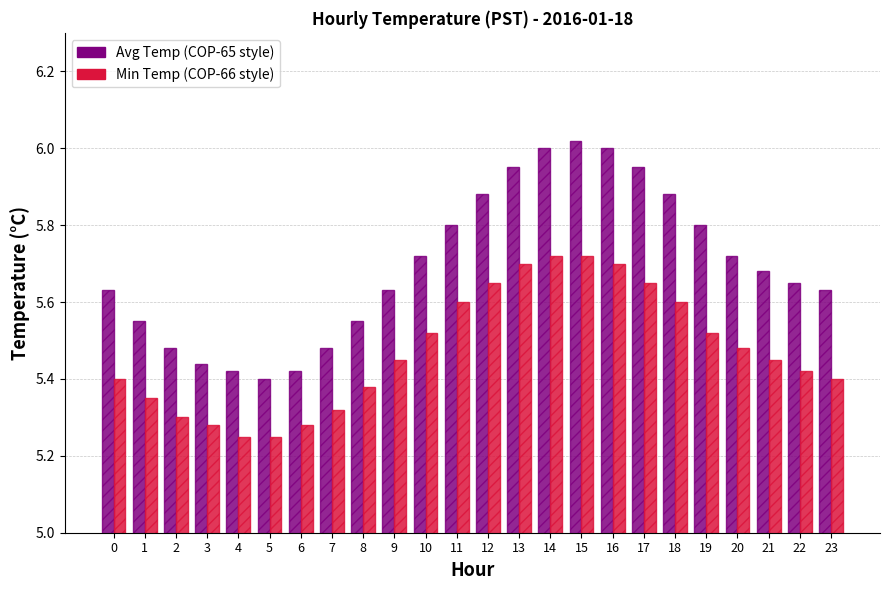

At 21, list the series in order from smallest to largest.

Min Temp (COP-66 style), Avg Temp (COP-65 style)